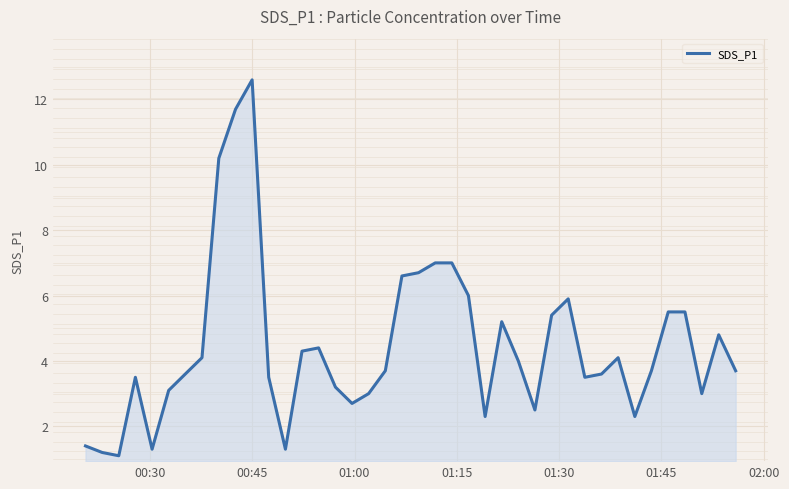

What is the highest value of the SDS_P1 series?

12.6